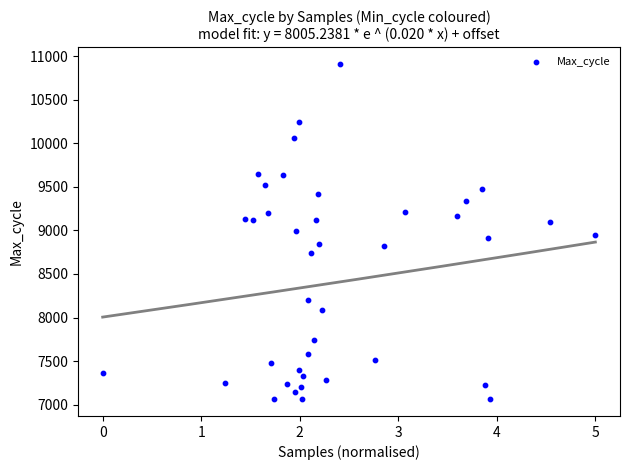

What is the range of Y values (max minus min)?

3847